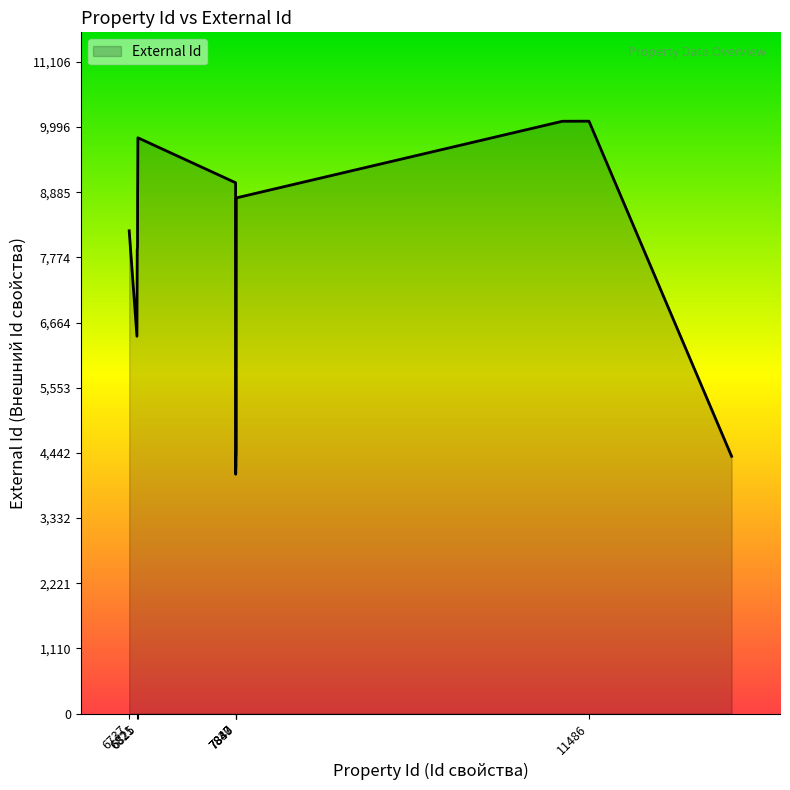

What is the difference between the maximum and minimum values?

6017